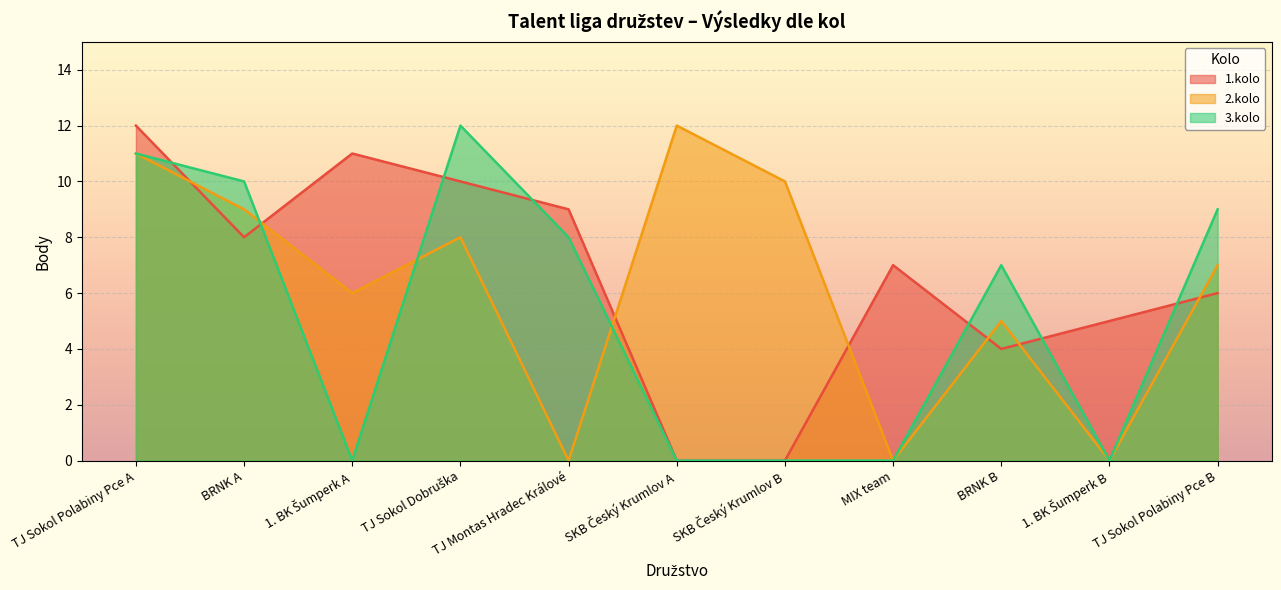

What is the label of the 9th point from the left?

BRNK B